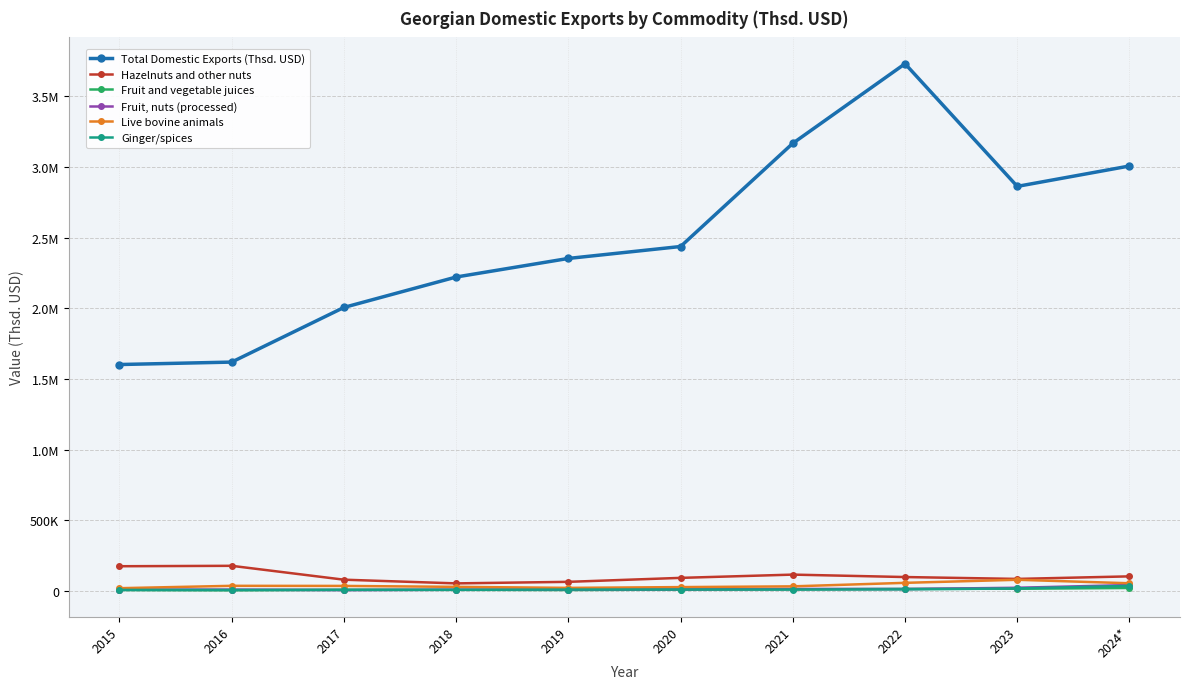

True or false: Live bovine animals and Fruit, nuts (processed) cross at least once.

False